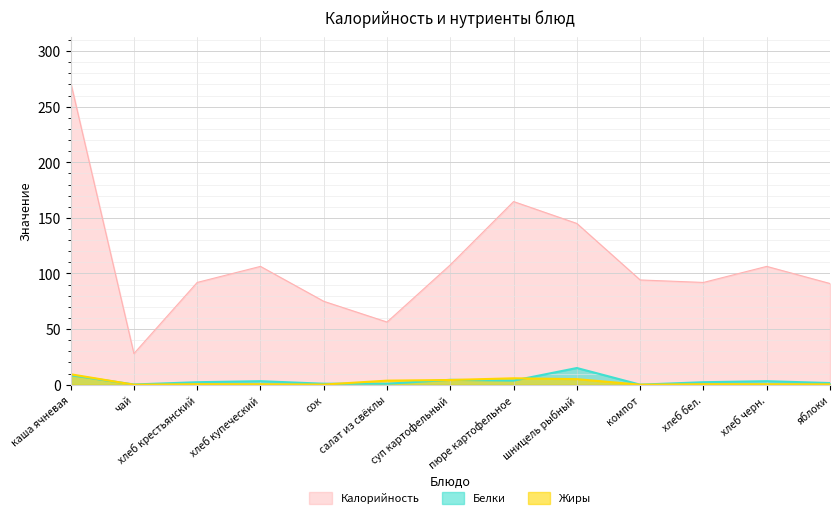

The Белки series shows 1.5 at яблоки. True or false?

True